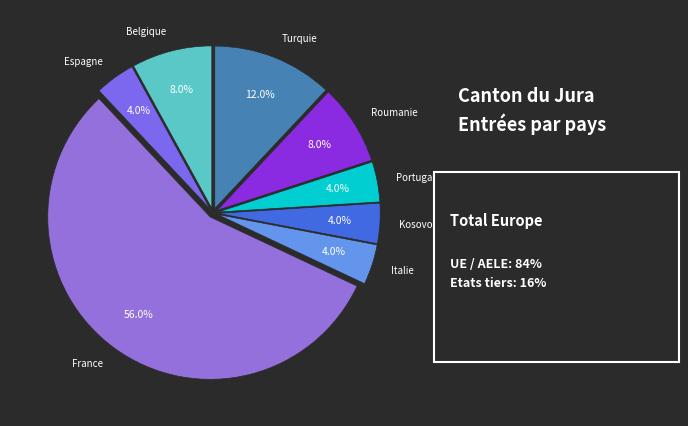

What is the largest slice in the pie chart?

France